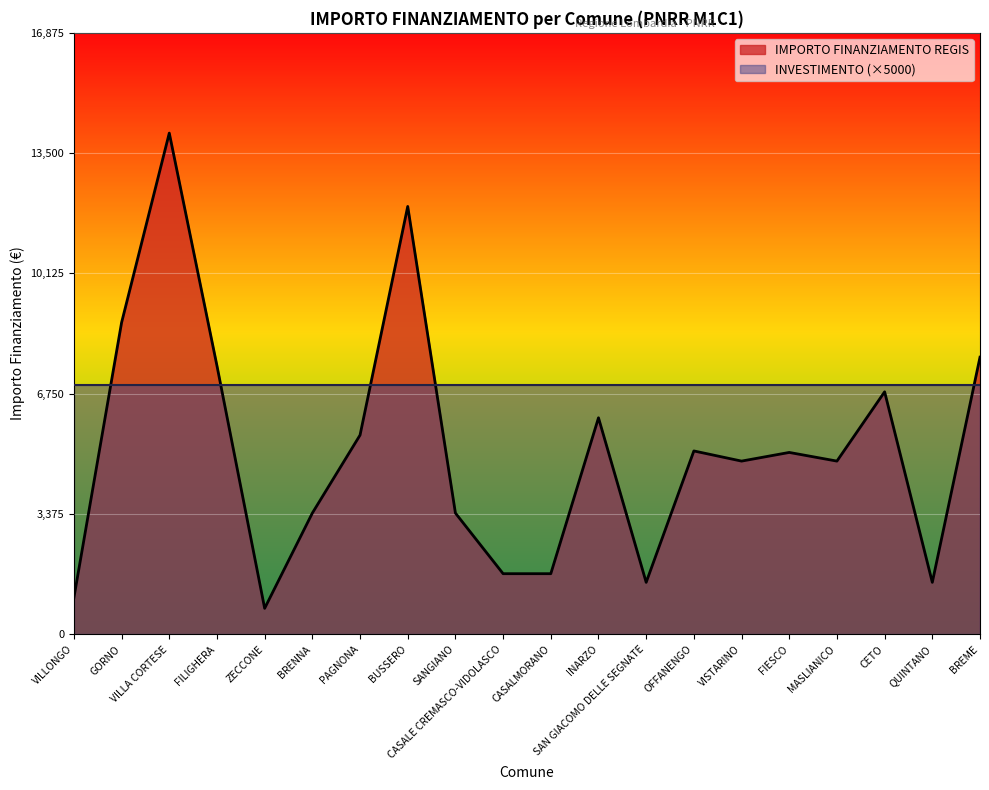

Rank the categories by value from lowest to highest.

ZECCONE, VILLONGO, SAN GIACOMO DELLE SEGNATE, QUINTANO, CASALE CREMASCO-VIDOLASCO, CASALMORANO, BRENNA, SANGIANO, VISTARINO, MASLIANICO, FIESCO, OFFANENGO, PAGNONA, INARZO, CETO, FILIGHERA, BREME, GORNO, BUSSERO, VILLA CORTESE